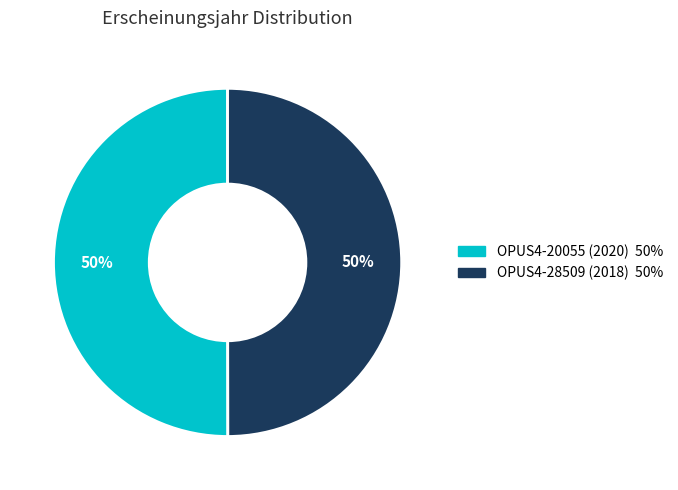

The OPUS4-28509 slice represents 50% of the pie. True or false?

True